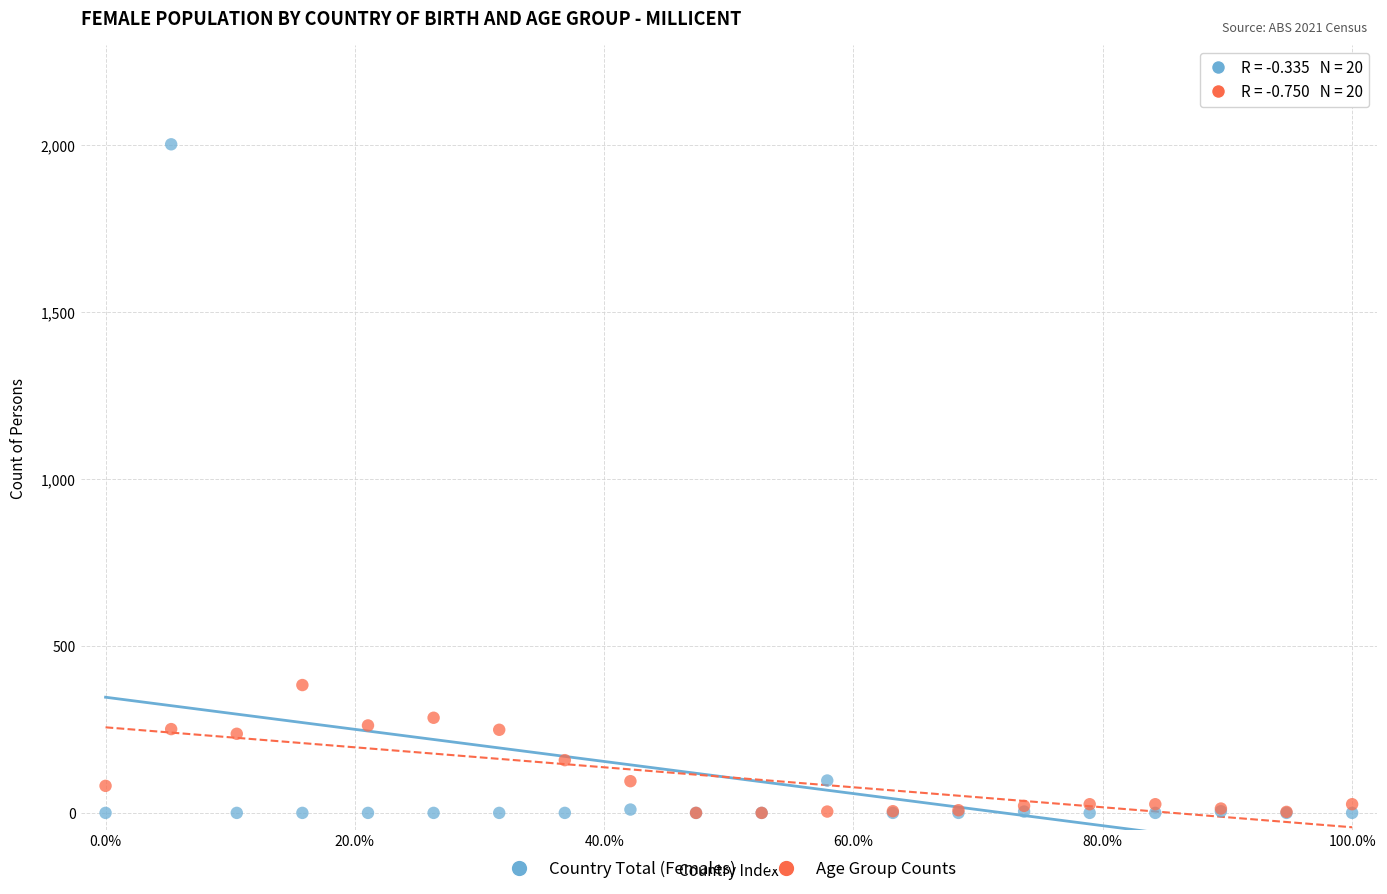

Across all series, what Y value is closest to 1001?

383